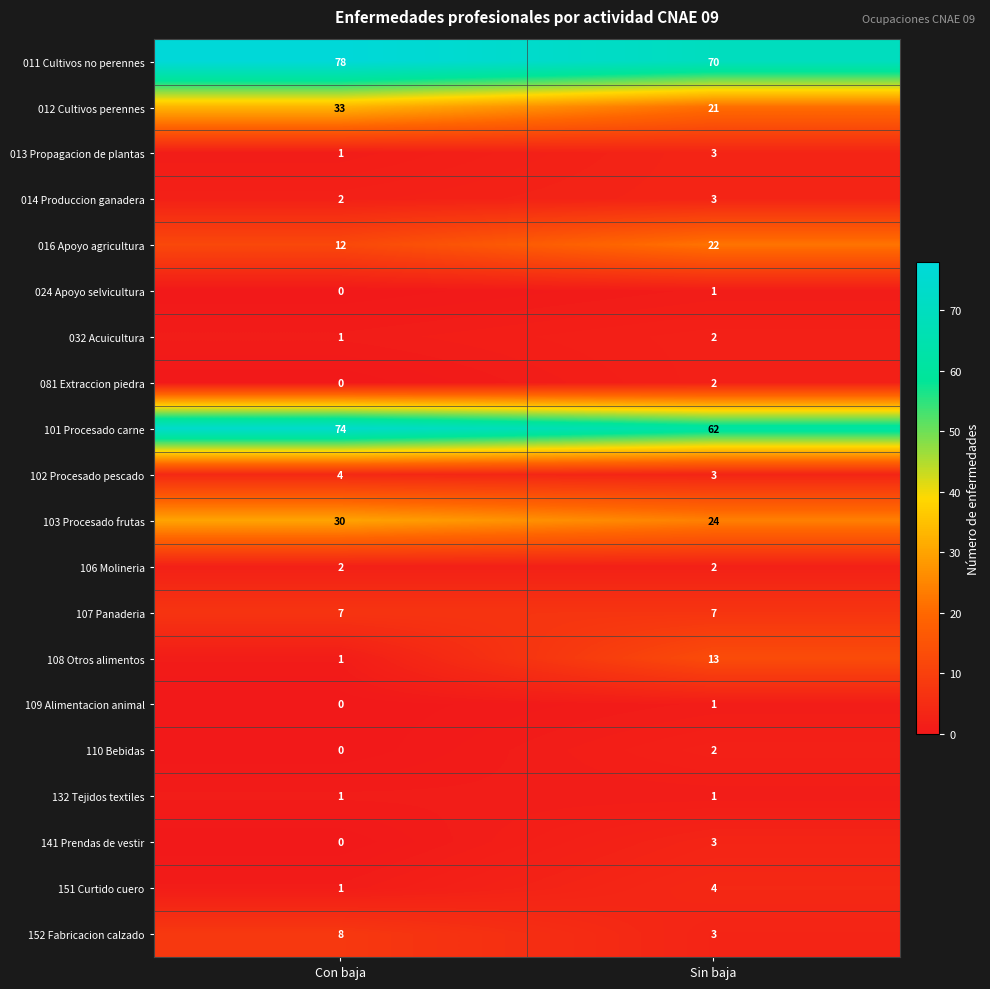

Which series has the largest total across all categories?

011 Cultivos no perennes